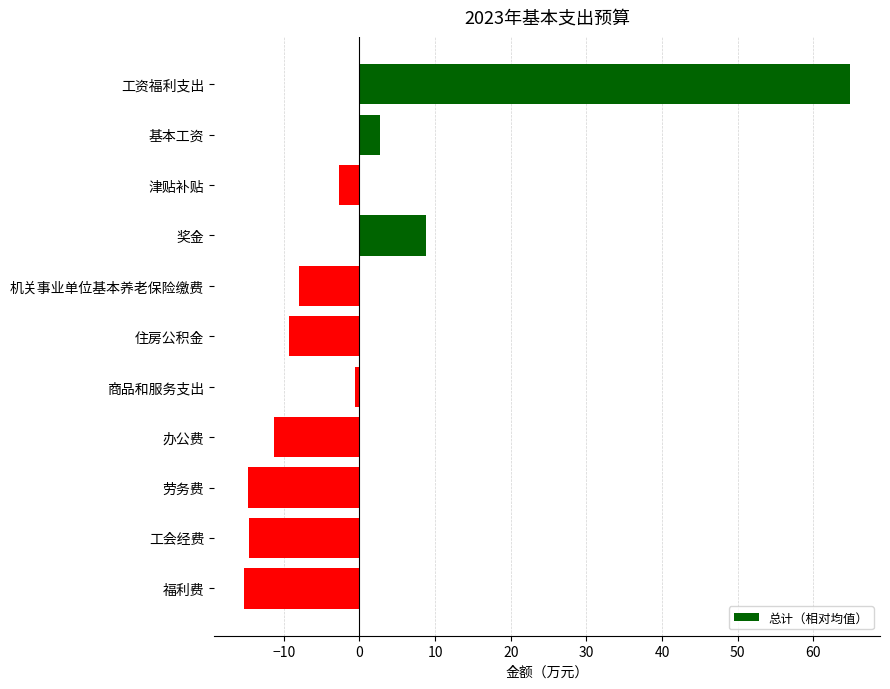

Where is the data nearest to the value 24?

奖金